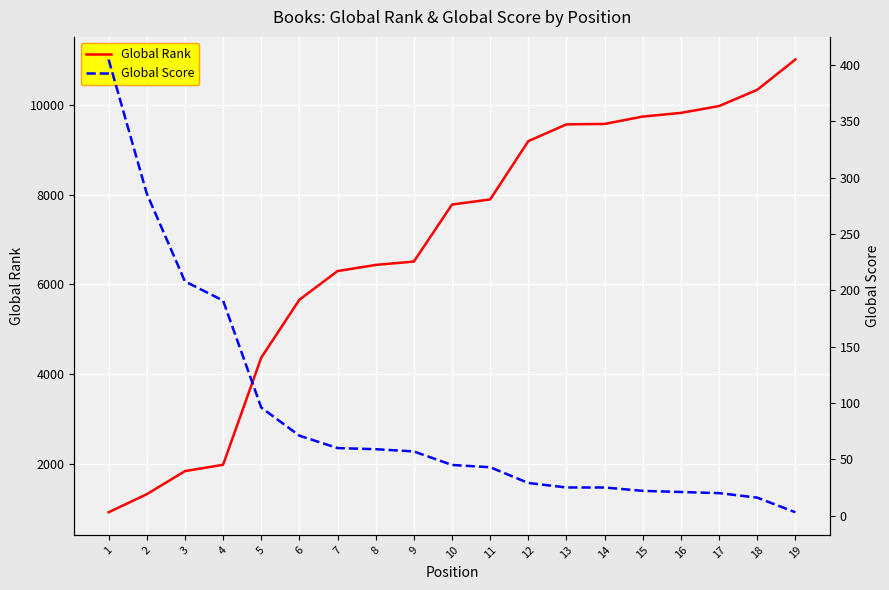

Is it true that Global Score equals 82 at 8?

False